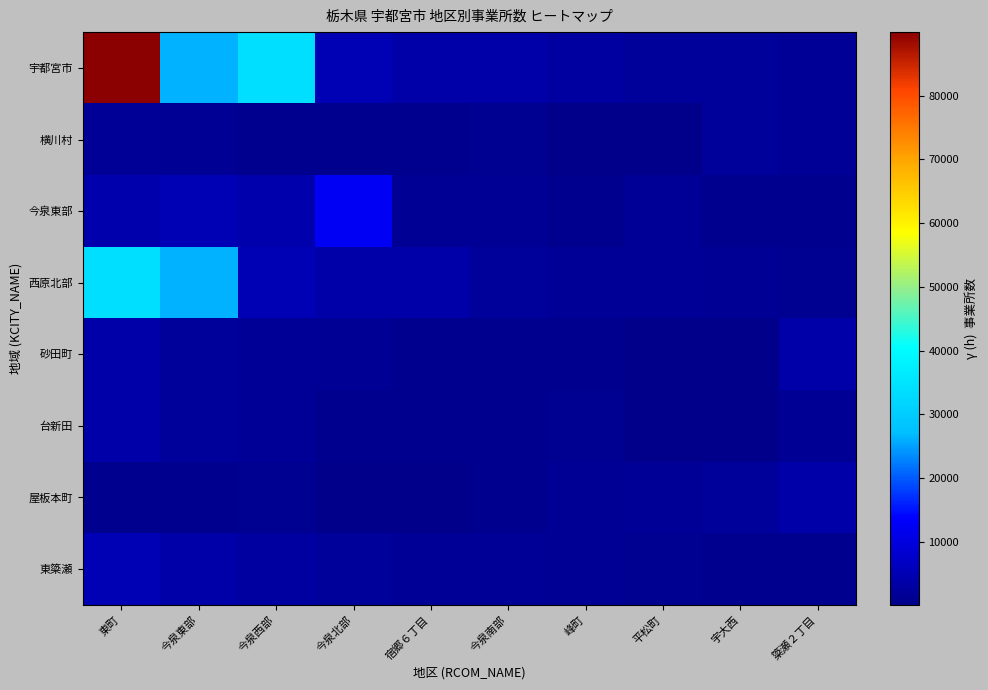

List the series in order of their peak value, highest first.

宇都宮市, 西原北部, 今泉東部, 東簗瀬, 砂田町, 台新田, 屋板本町, 横川村